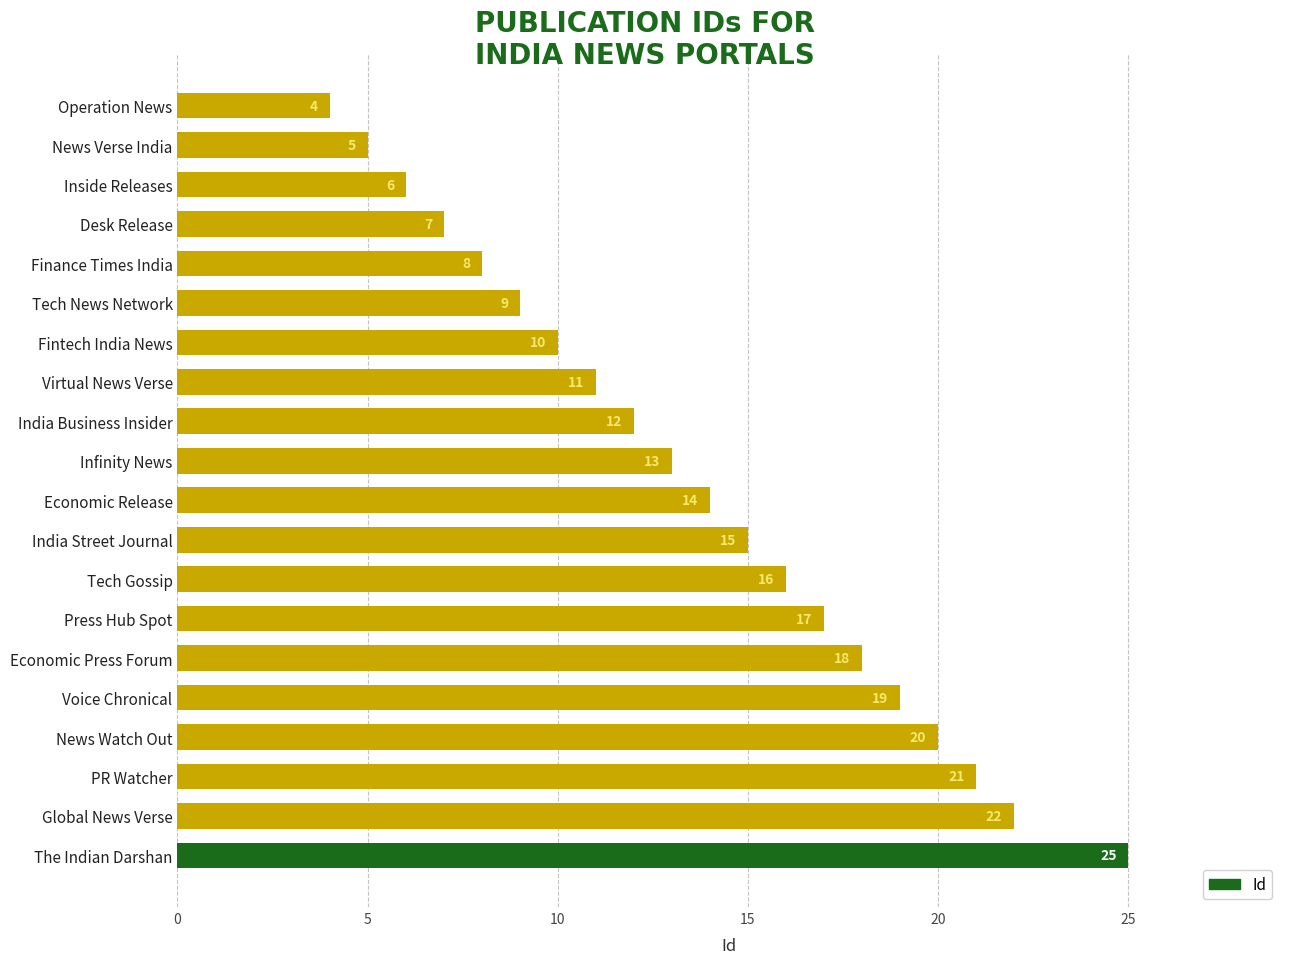

At which category does the chart reach its peak across all series?

The Indian Darshan